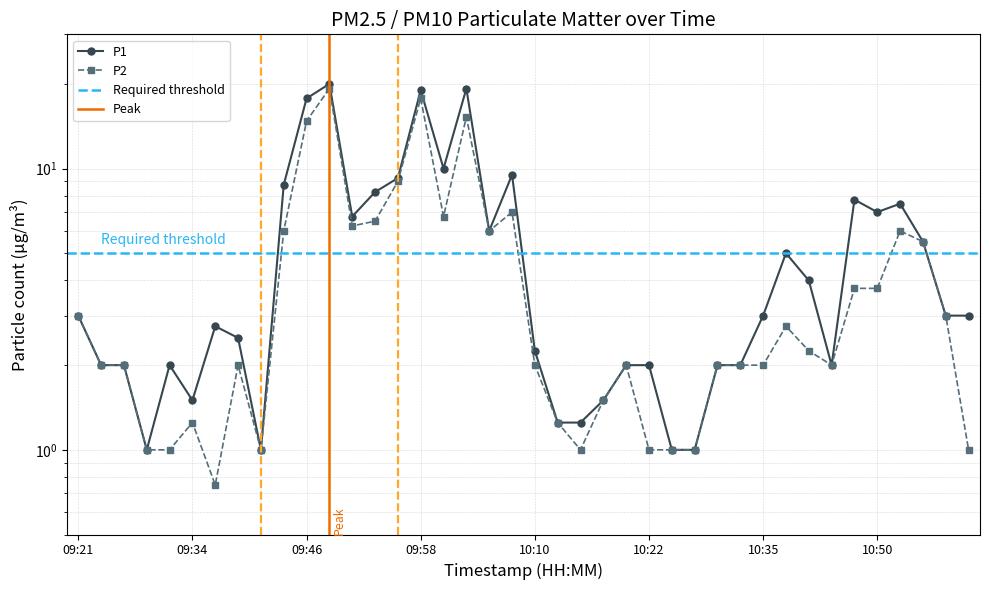

Between 10:50 and 09:26, which is larger?

10:50